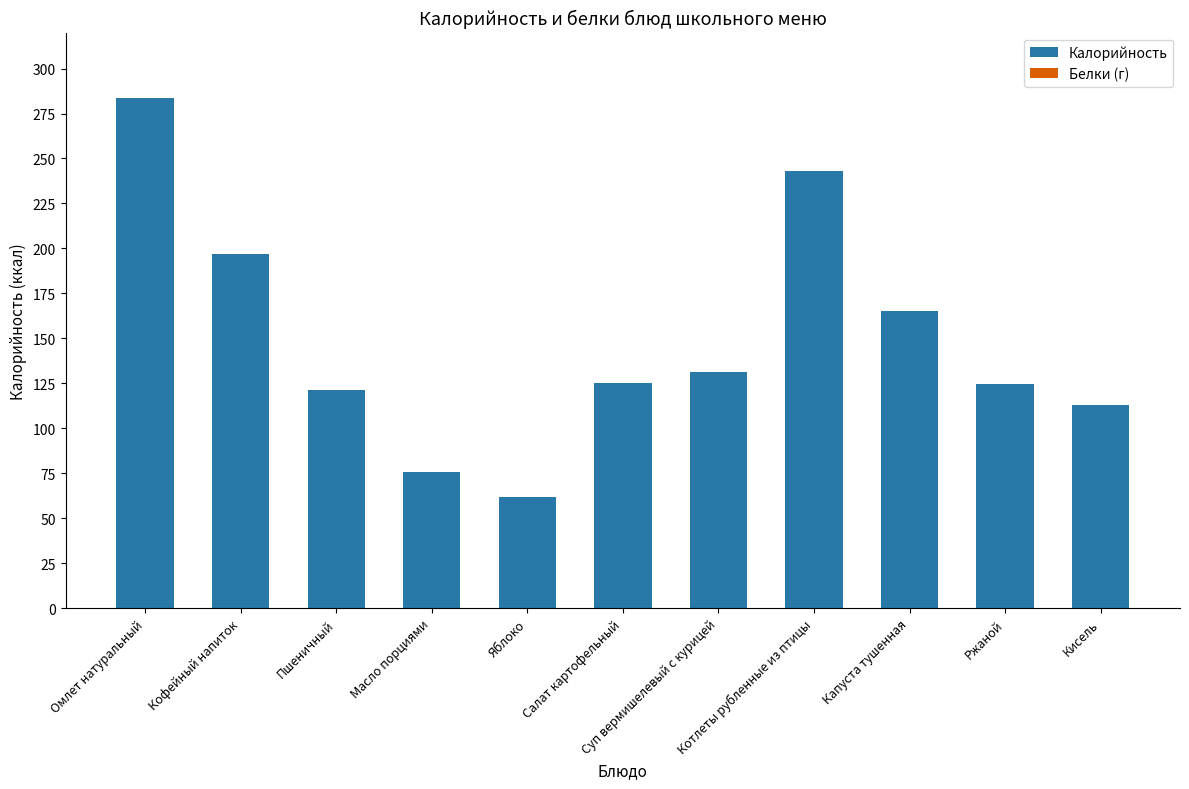

Are the bars horizontal?

No